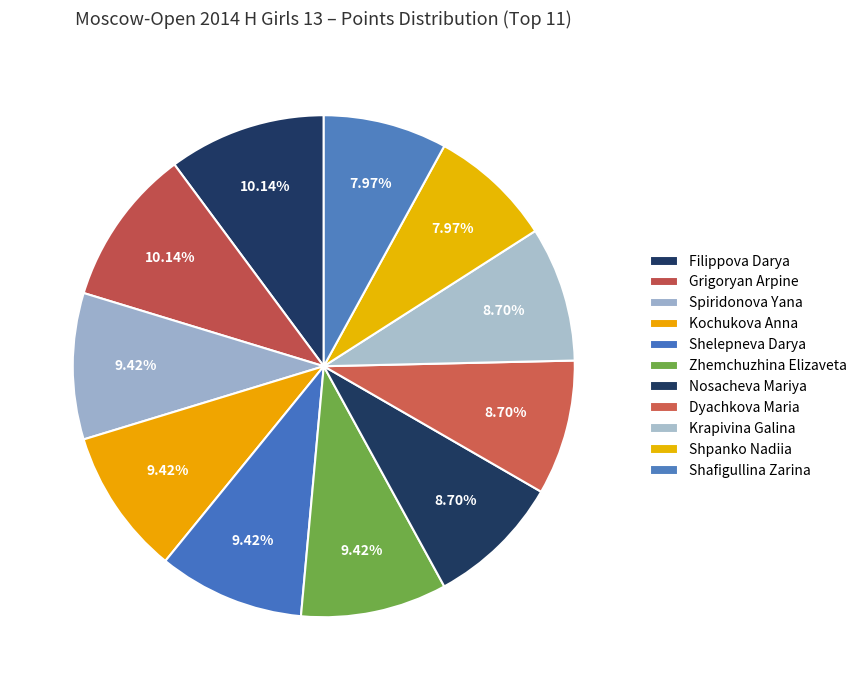

How many segments does this pie chart have?

11